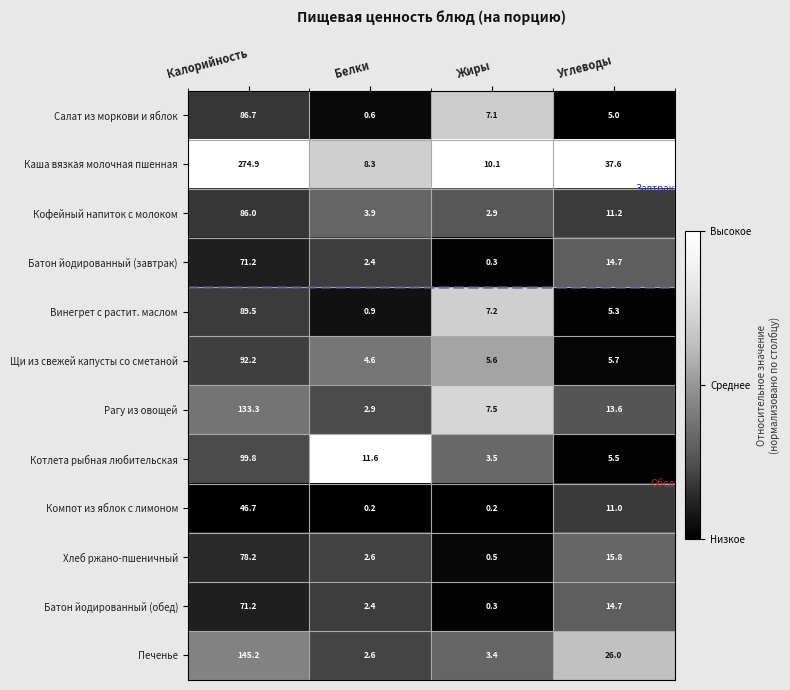

Between Белки and Жиры, which series saw the biggest shift?

Котлета рыбная любительская